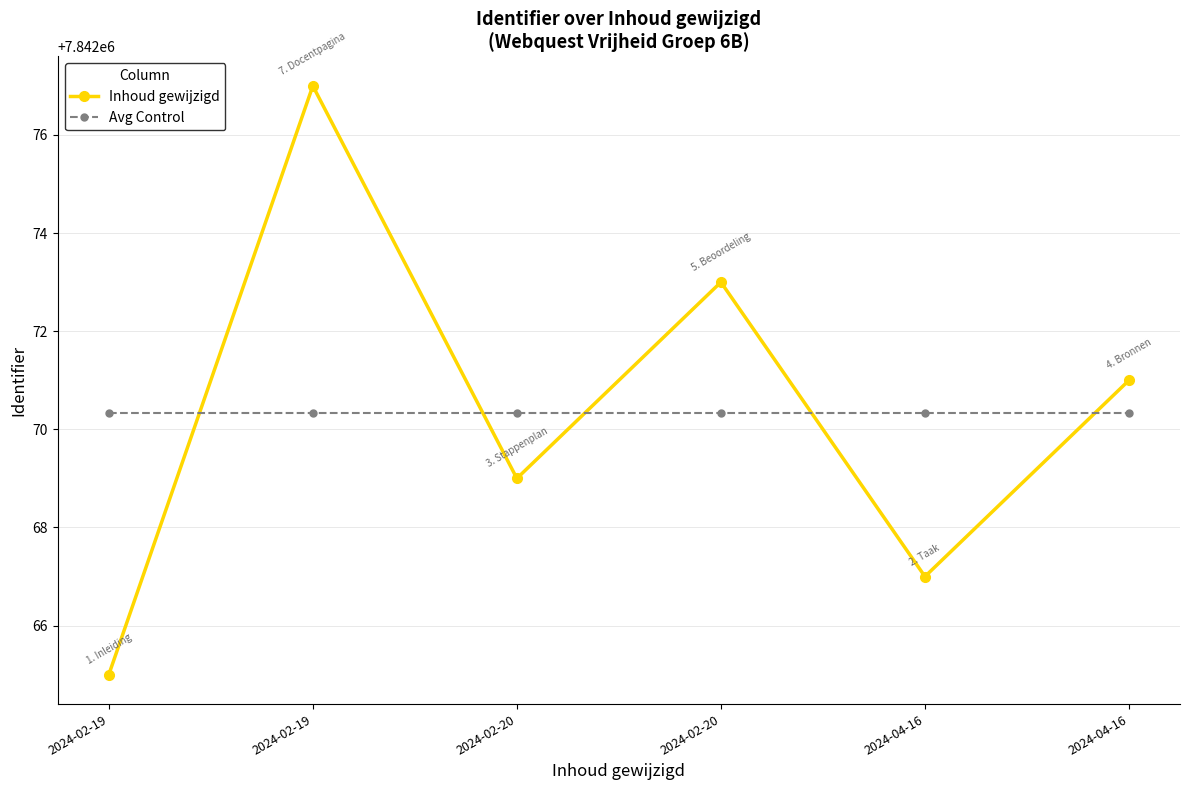

The value of Avg Control at 2024-02-20 is 7842070.3. True or false?

True